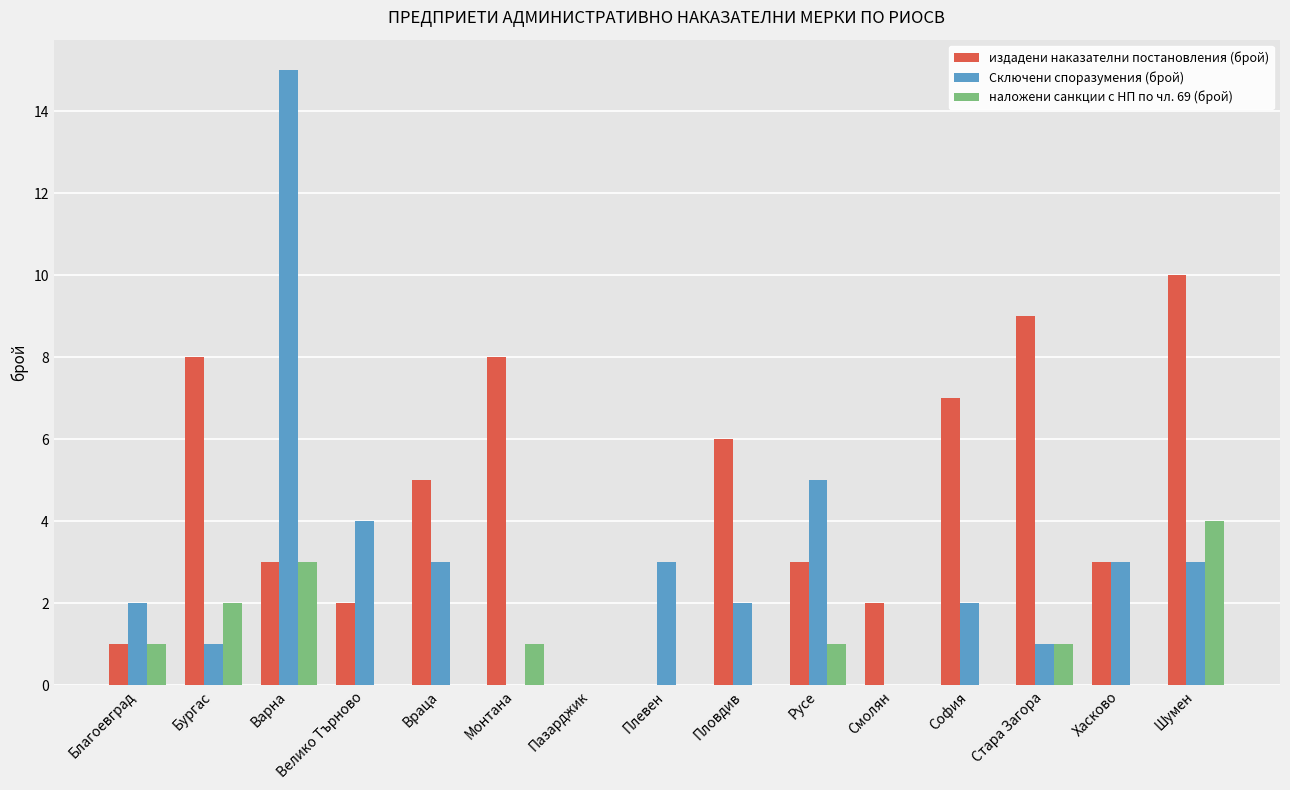

Reading left to right, extract all data points from this chart.

издадени наказателни постановления (брой): Благоевград=1	Бургас=8	Варна=3	Велико Търново=2	Враца=5	Монтана=8	Пазарджик=0	Плевен=0	Пловдив=6	Русе=3	Смолян=2	София=7	Стара Загора=9	Хасково=3	Шумен=10
Сключени споразумения (брой): Благоевград=2	Бургас=1	Варна=15	Велико Търново=4	Враца=3	Монтана=0	Пазарджик=0	Плевен=3	Пловдив=2	Русе=5	Смолян=0	София=2	Стара Загора=1	Хасково=3	Шумен=3
наложени санкции с НП по чл. 69 (брой): Благоевград=1	Бургас=2	Варна=3	Велико Търново=0	Враца=0	Монтана=1	Пазарджик=0	Плевен=0	Пловдив=0	Русе=1	Смолян=0	София=0	Стара Загора=1	Хасково=0	Шумен=4